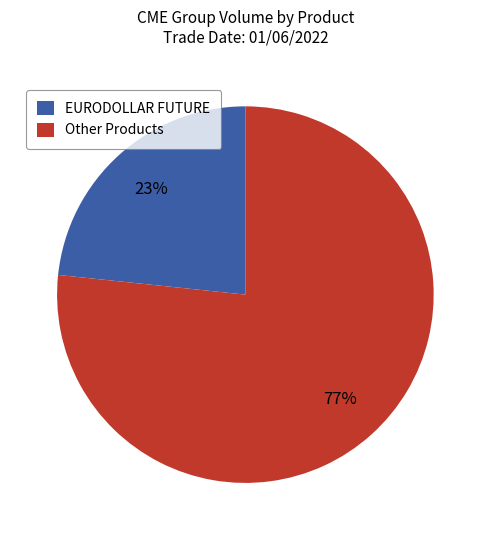

What is the smallest slice in the pie chart?

EURODOLLAR FUTURE